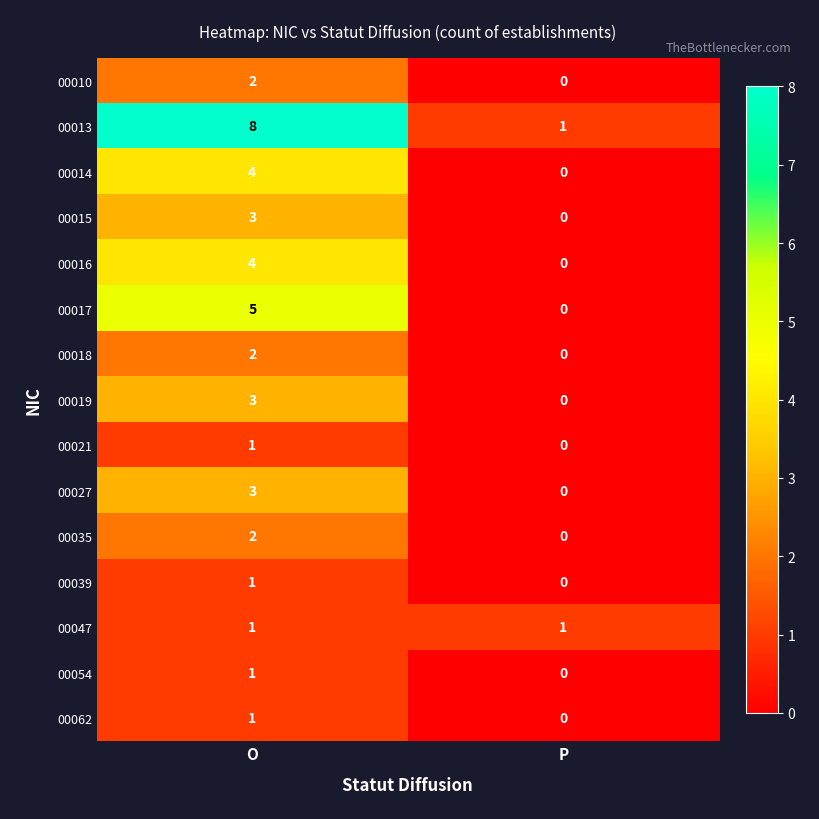

What is the greatest value displayed?

8